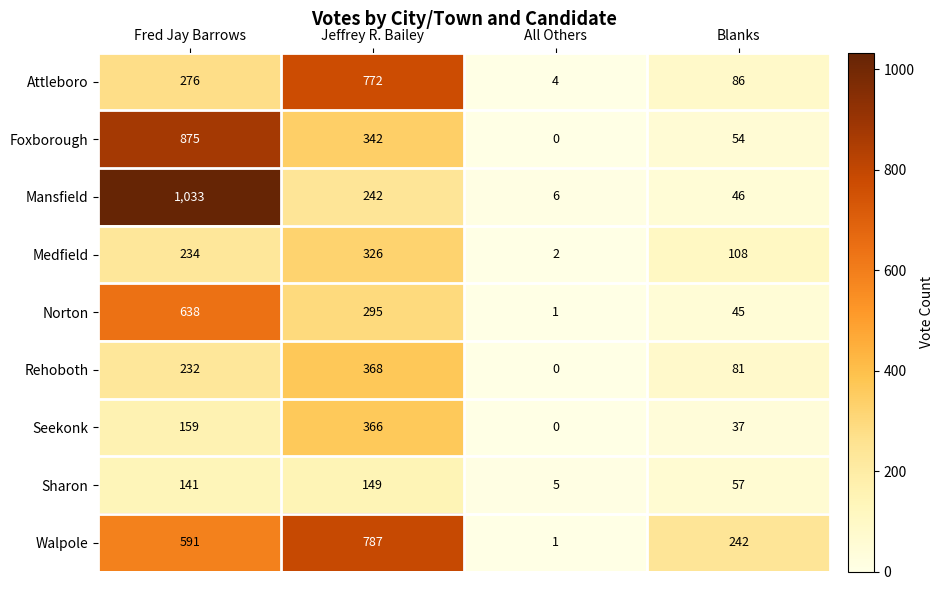

The Norton series shows 0 at All Others. True or false?

False